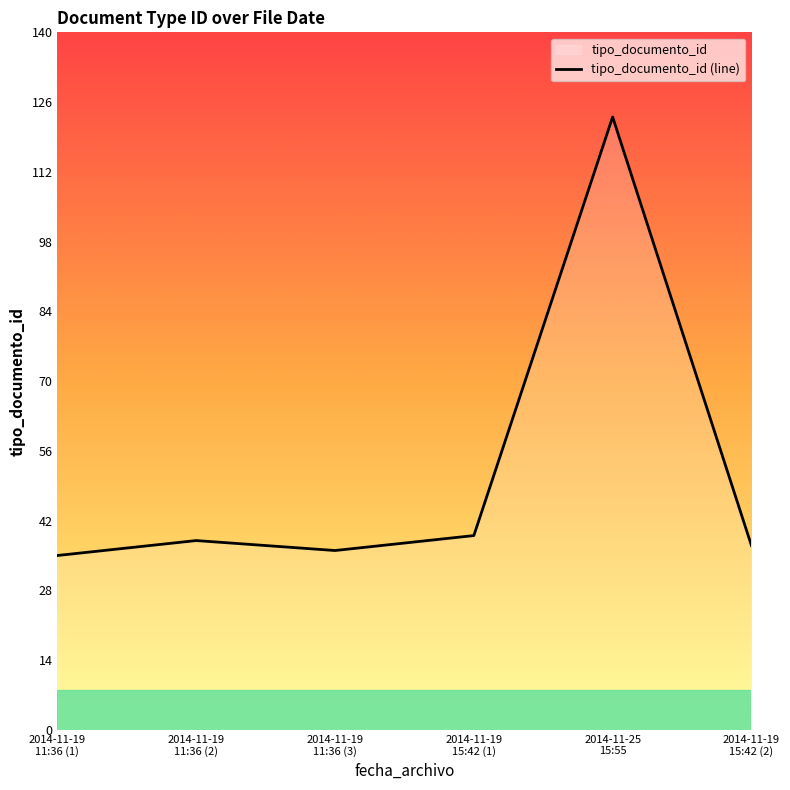

What is the sum of all values?

308